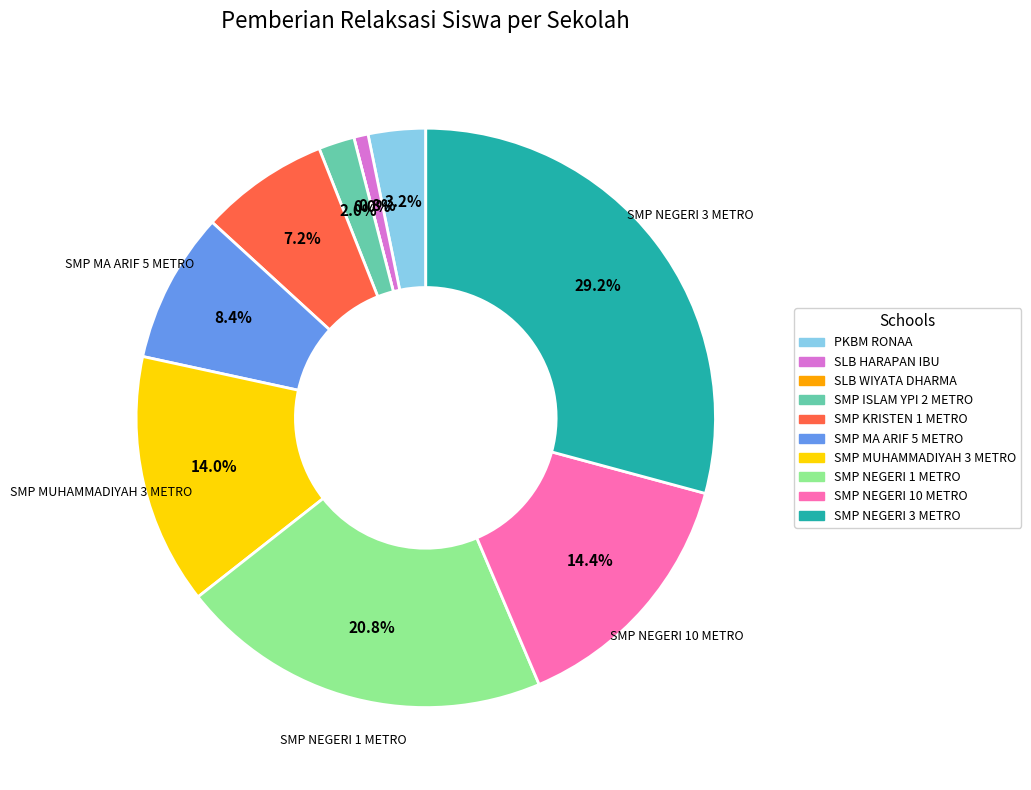

Is SLB HARAPAN IBU the majority of the pie?

No